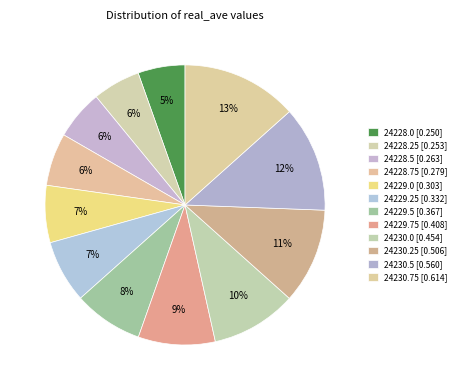

Rank the categories by value from highest to lowest.

24230.75, 24230.5, 24230.25, 24230.0, 24229.75, 24229.5, 24229.25, 24229.0, 24228.75, 24228.5, 24228.25, 24228.0